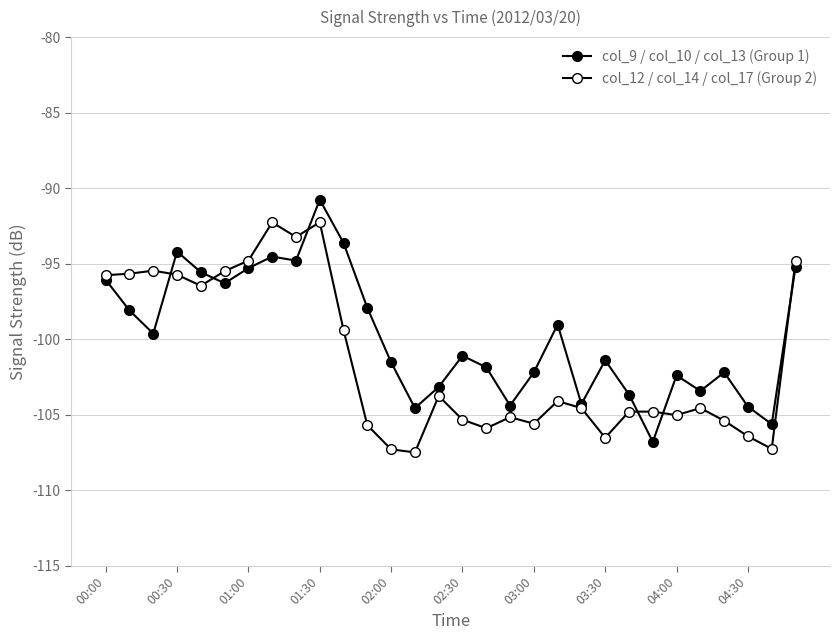

Does the chart have visible grid lines?

Yes